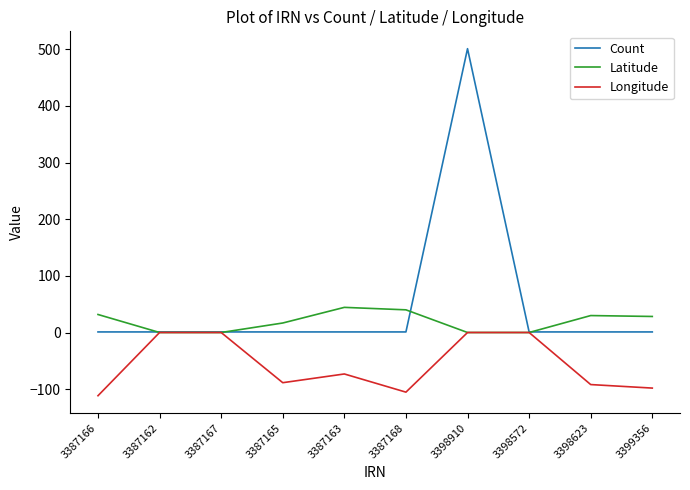

How many values in the Latitude series are below 28?

5